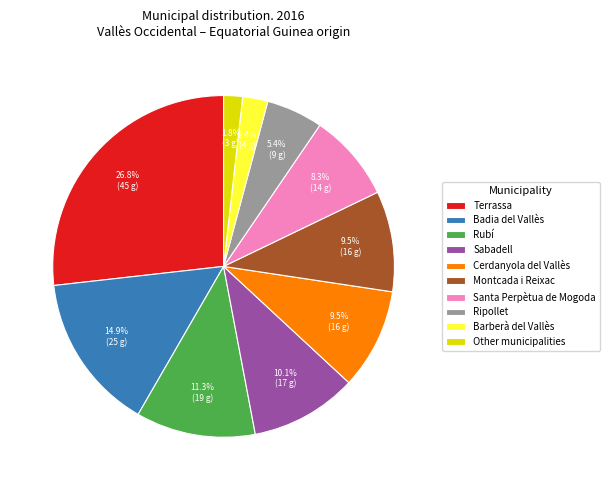

To the nearest percent, what is the average slice percentage?

10%